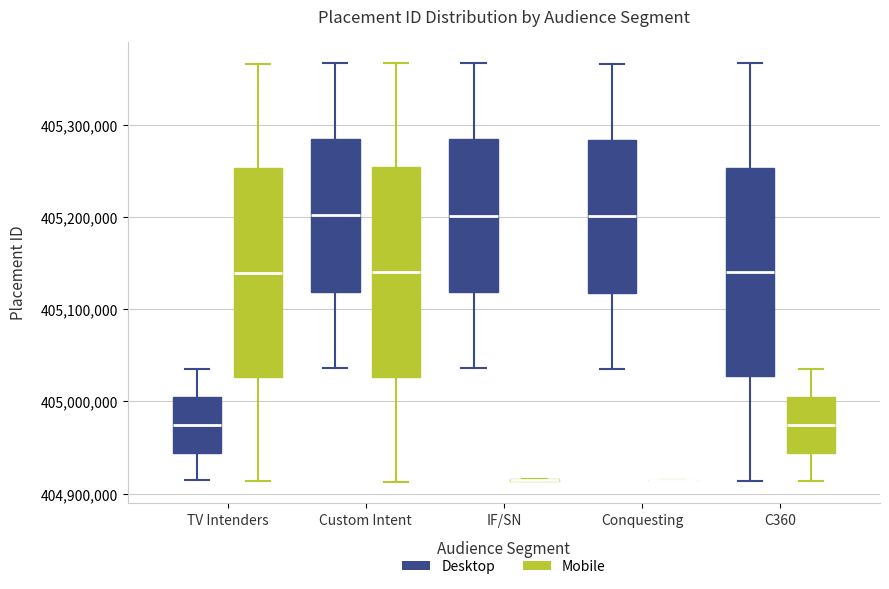

Where is the upper edge of the box for C360 (Desktop) on the y-axis? The values are not printed on the chart, so give them approximately, as read against the axis.

405250000